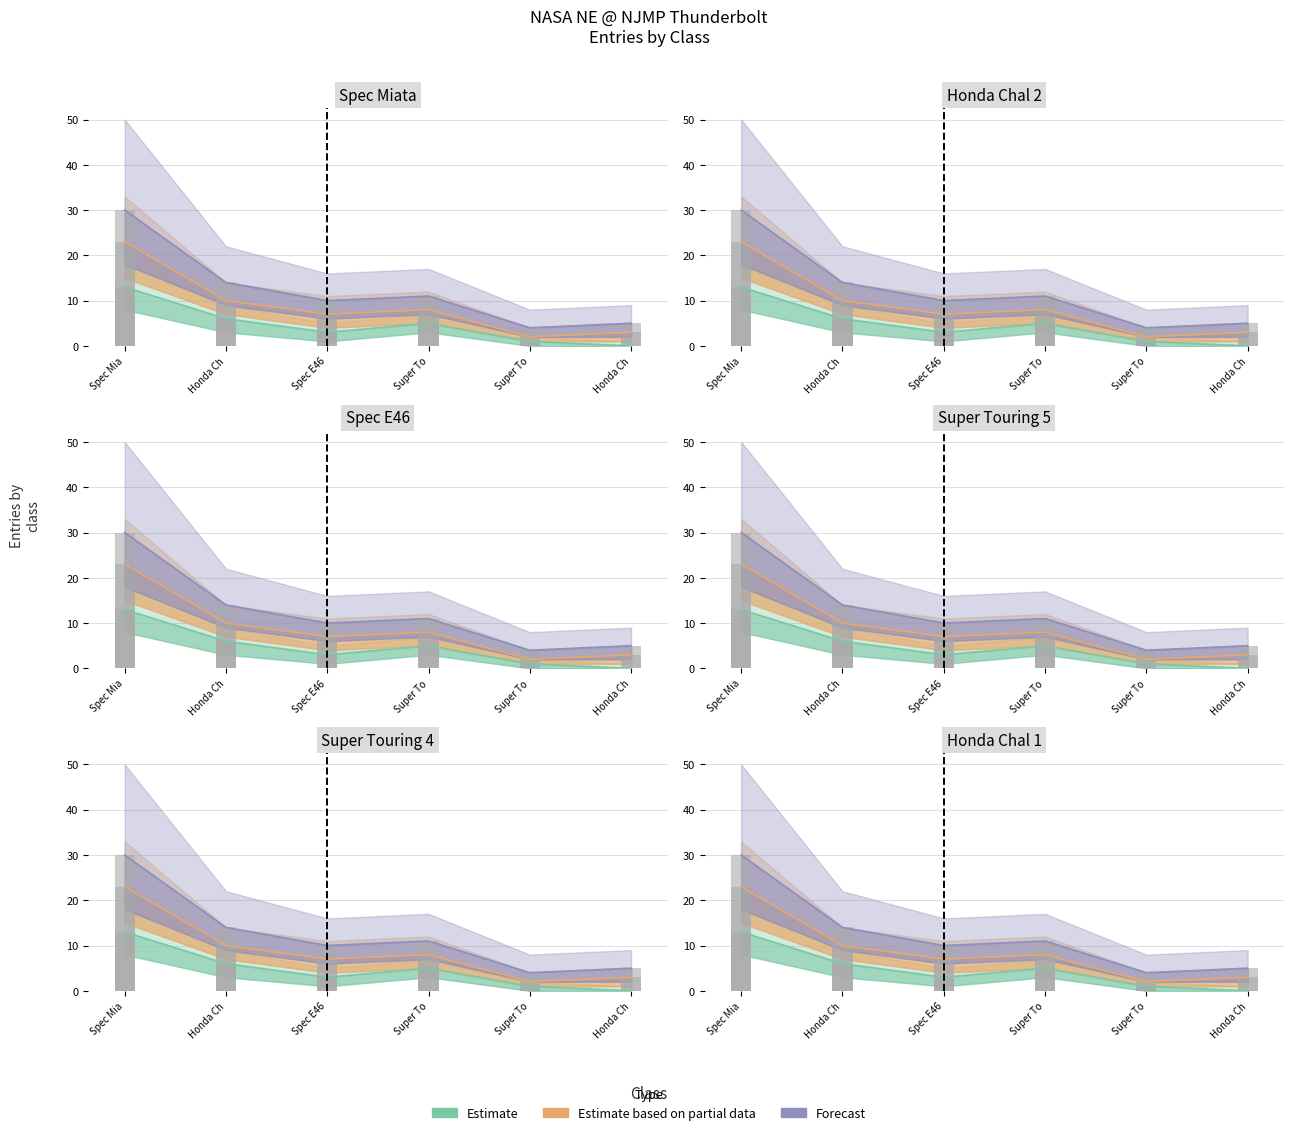

How many distinct data groups are displayed?

3